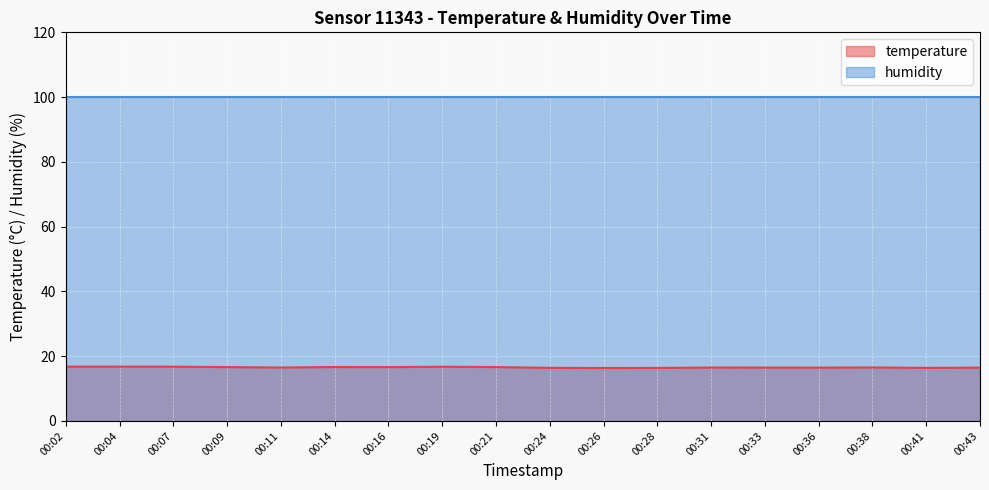

Does the chart display data point markers on the line(s)?

No